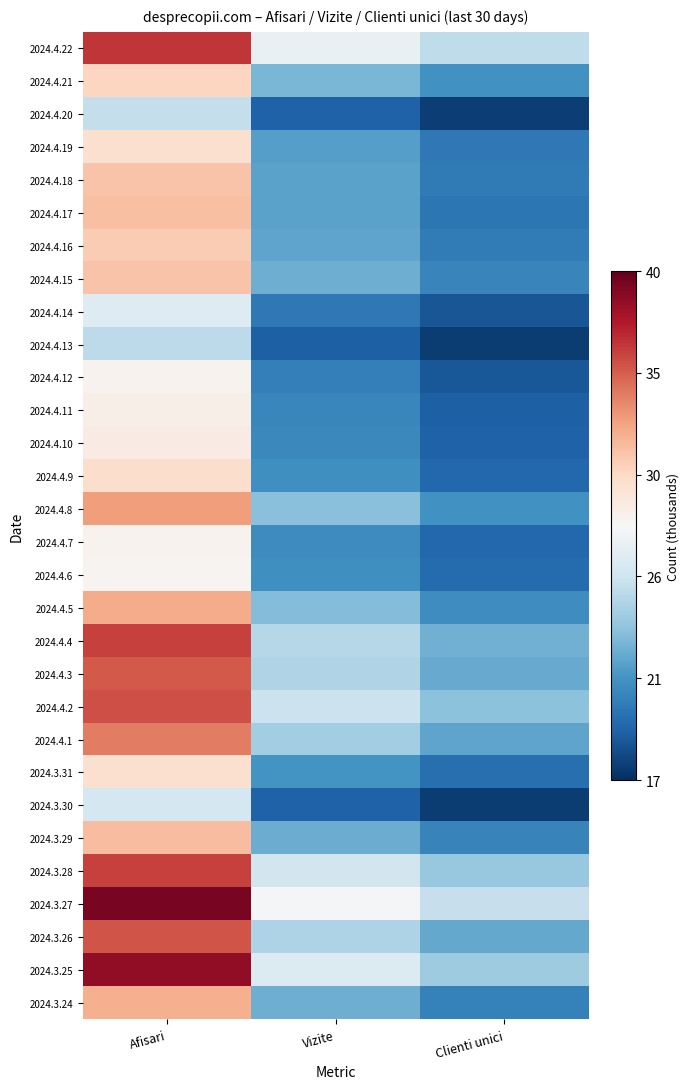

What is the total value across all series at Clienti unici?

629739